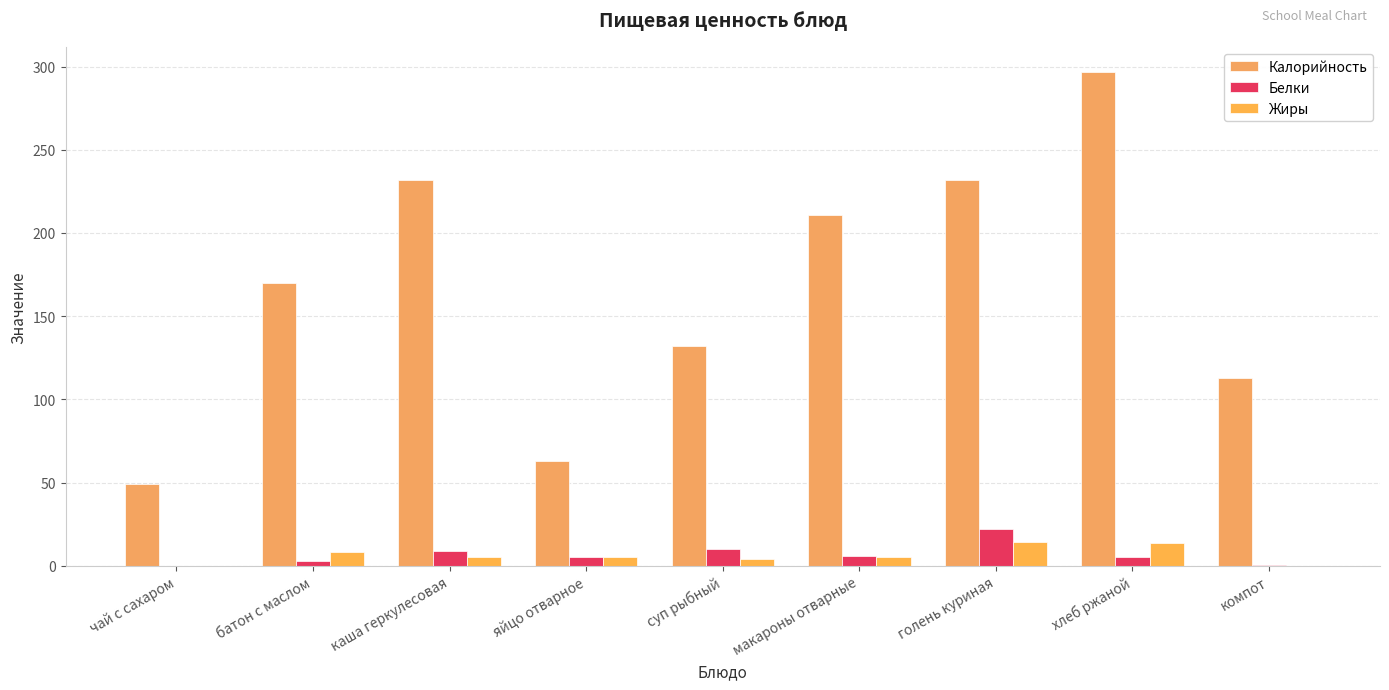

At which label is Калорийность closest to 173?

батон с маслом